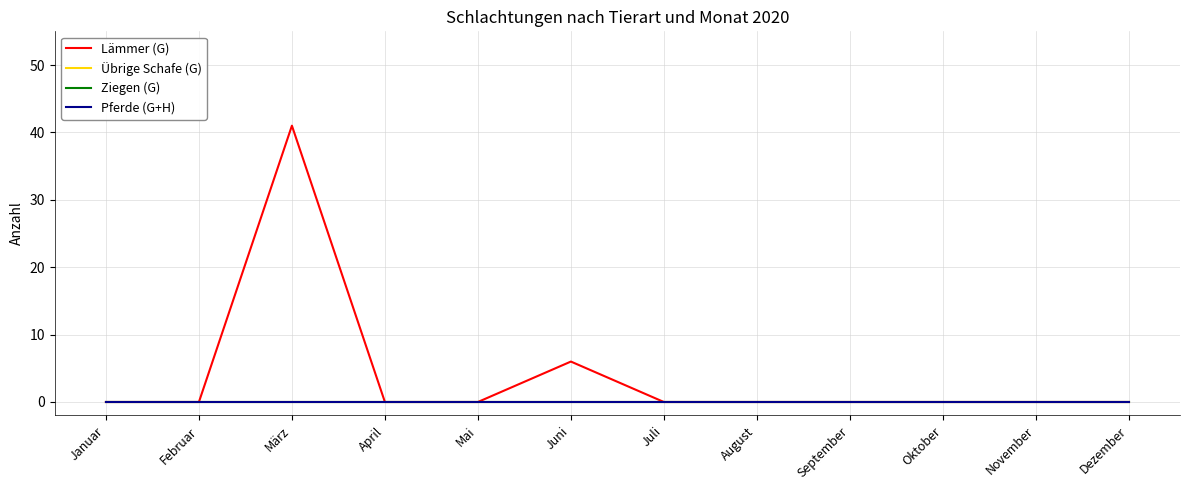

Does the chart have visible grid lines?

Yes